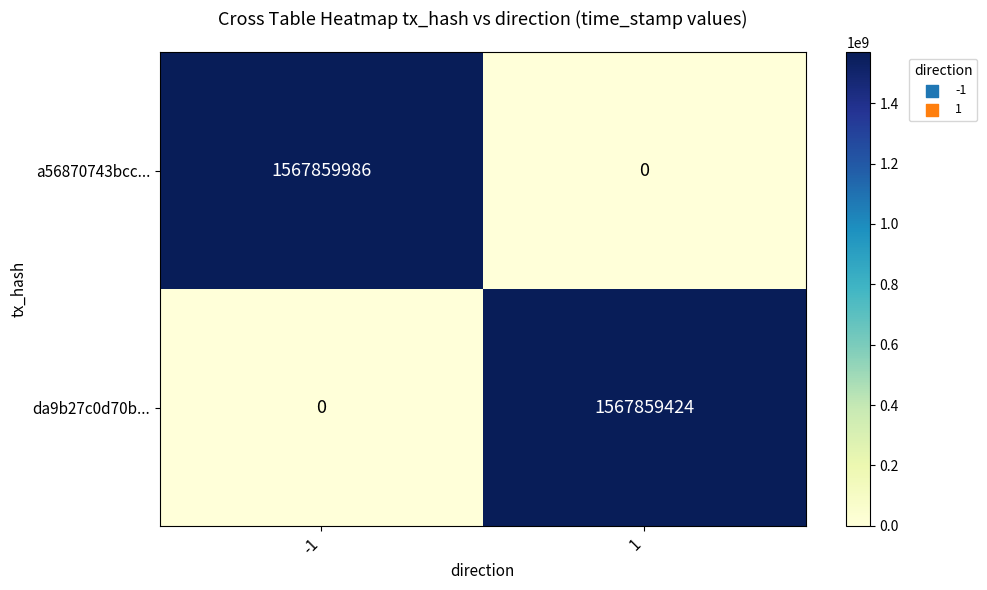

Which label corresponds to the largest value in the chart?

-1